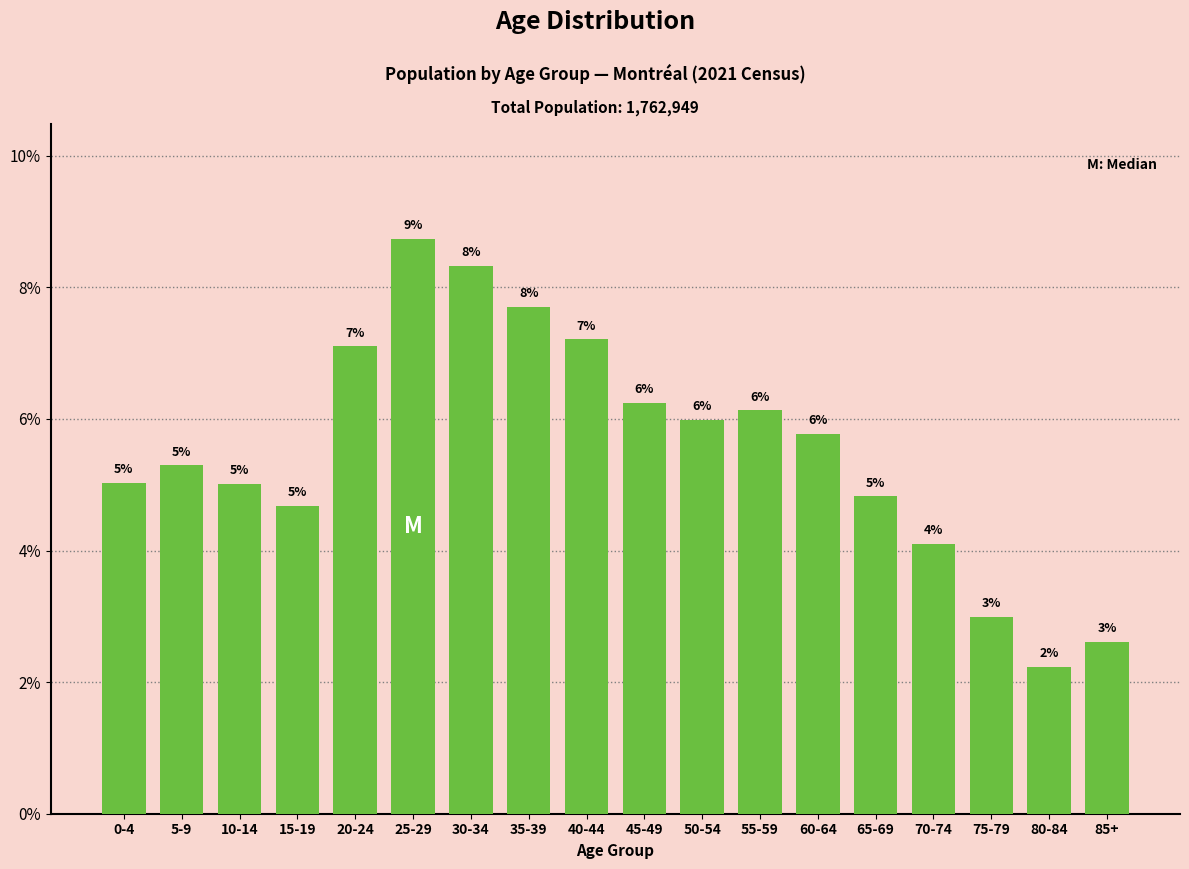

Is it true that the value at 85+ is 0.7?

False